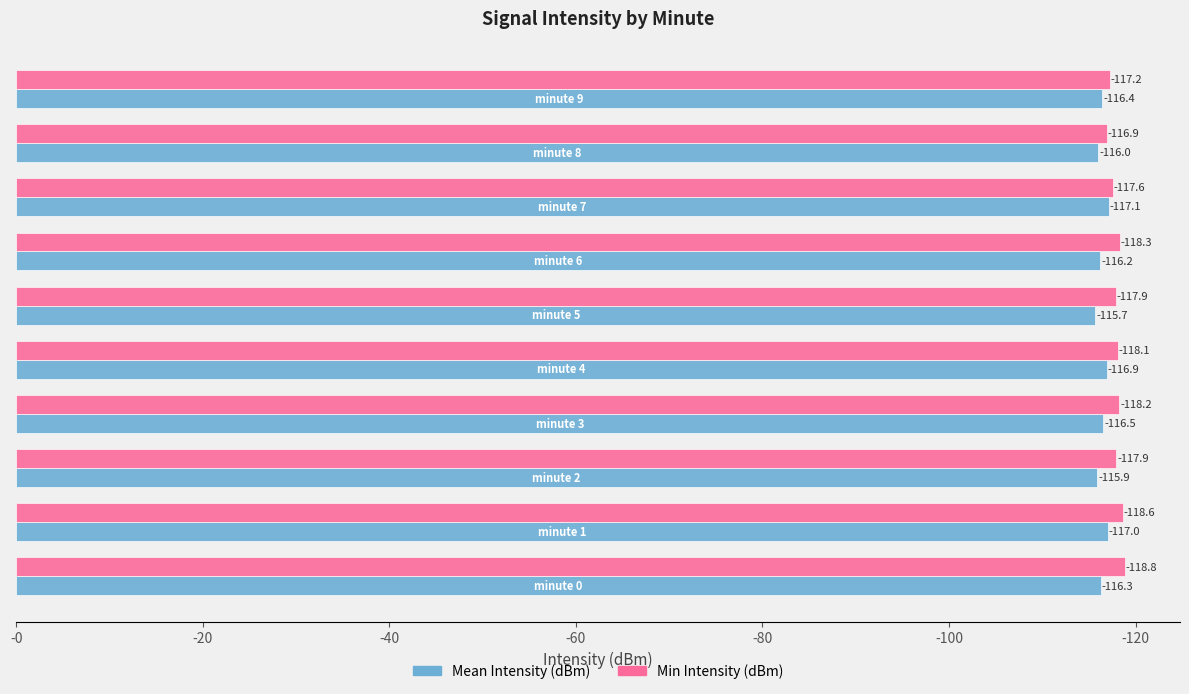

What position from the left is -60?

4